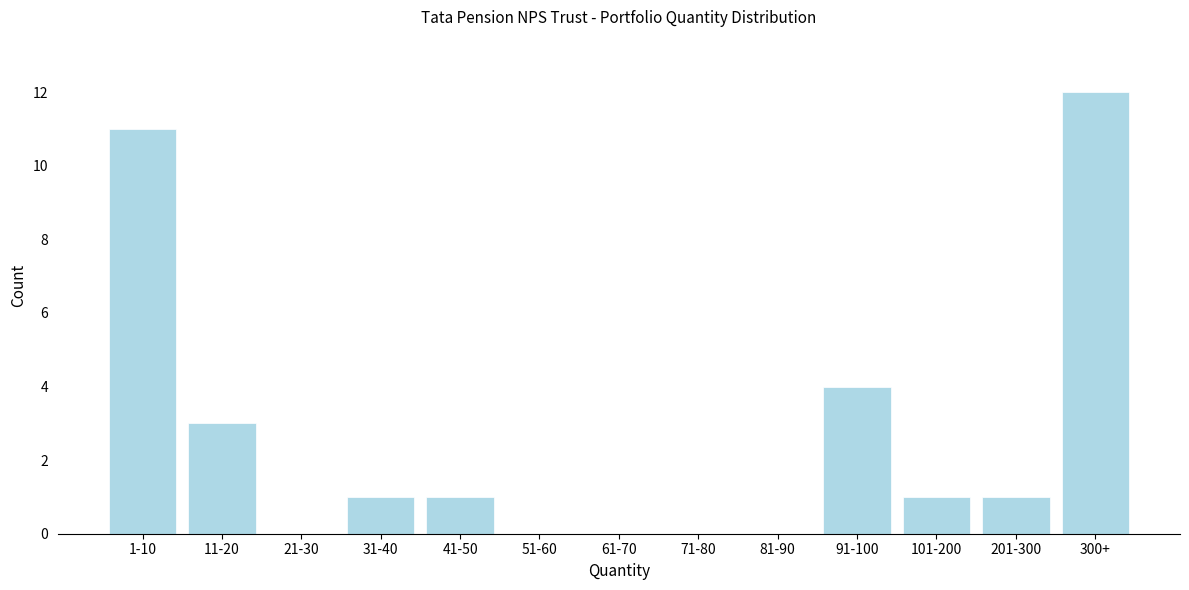

Reading left to right, transcribe all the data shown in this chart.

1-10=11	11-20=3	21-30=0	31-40=1	41-50=1	51-60=0	61-70=0	71-80=0	81-90=0	91-100=4	101-200=1	201-300=1	300+=12